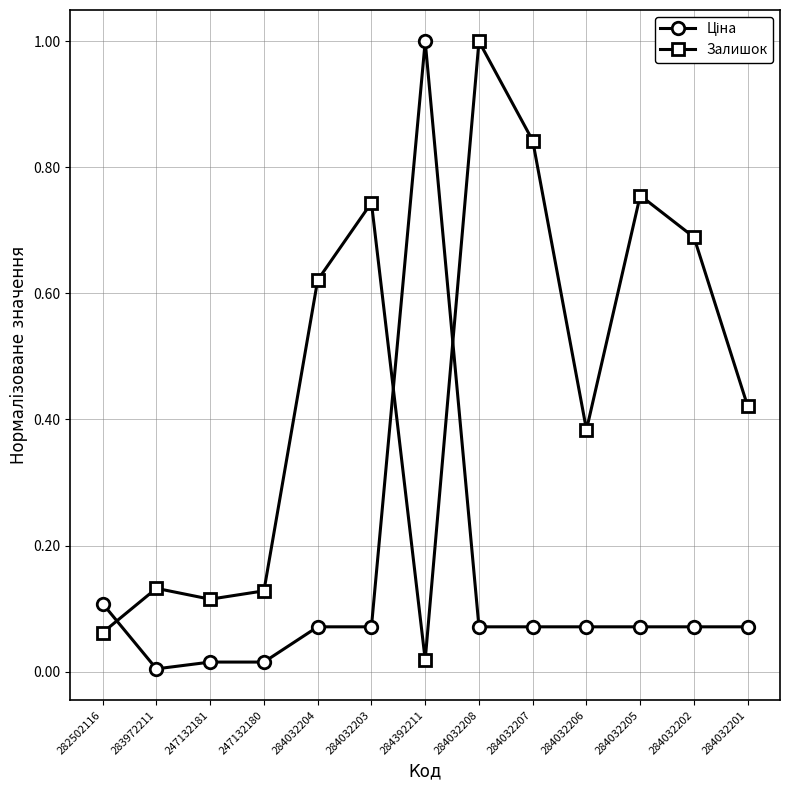

True or false: Залишок has a value of 0.7 at 284032203.

True